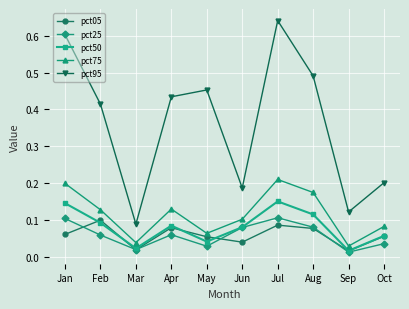

Which series has the largest range (max minus min)?

pct95